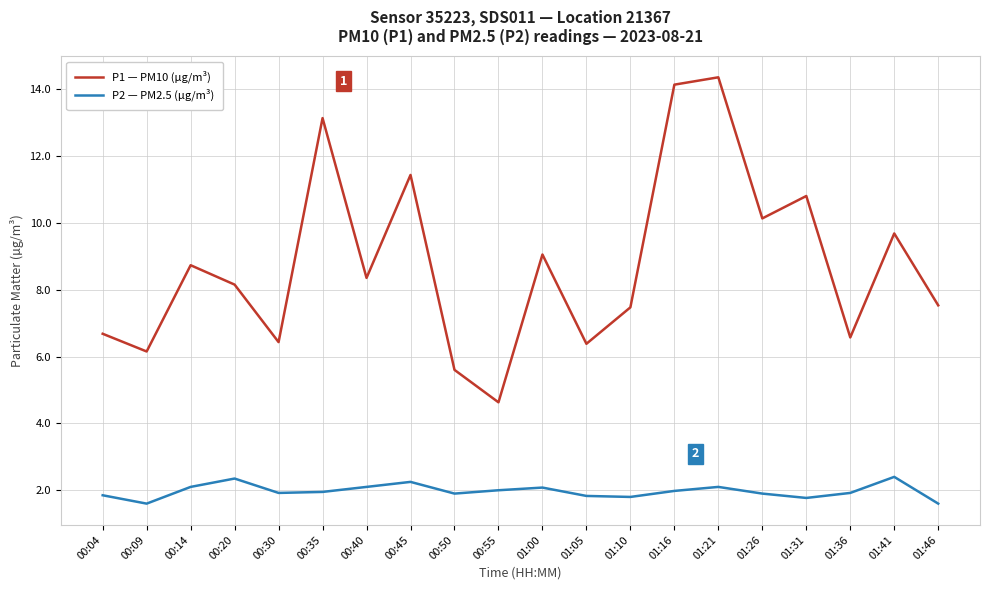

What is the spread (max minus min) of values at 01:00?

7.0